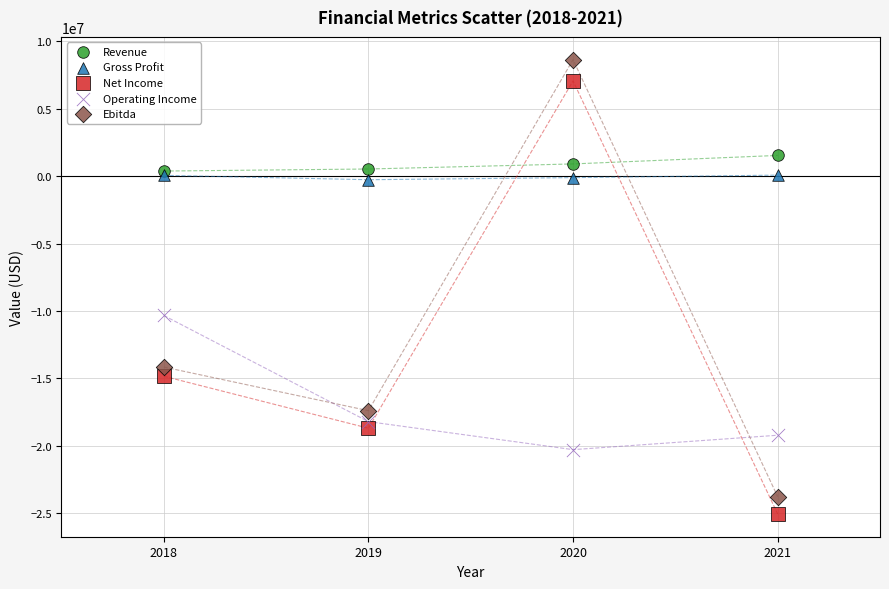

In the Operating Income series, what Y value is closest to -15301819?

-18198451